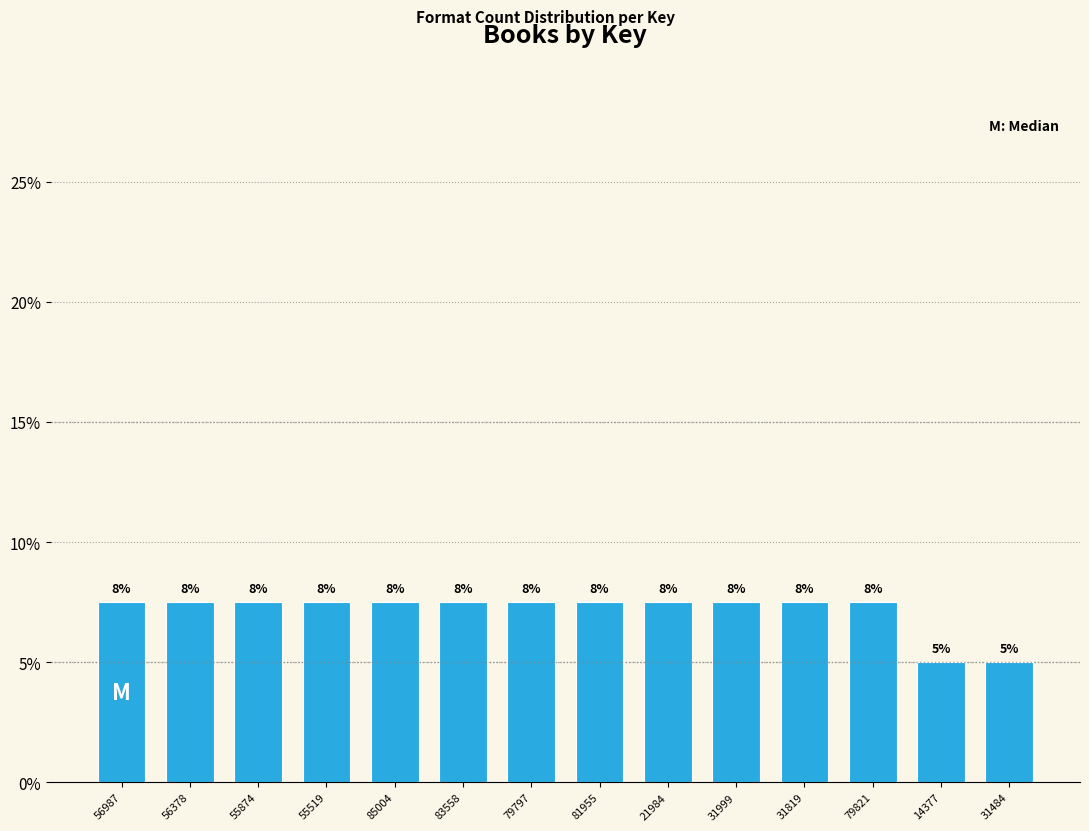

Are the bars horizontal?

No